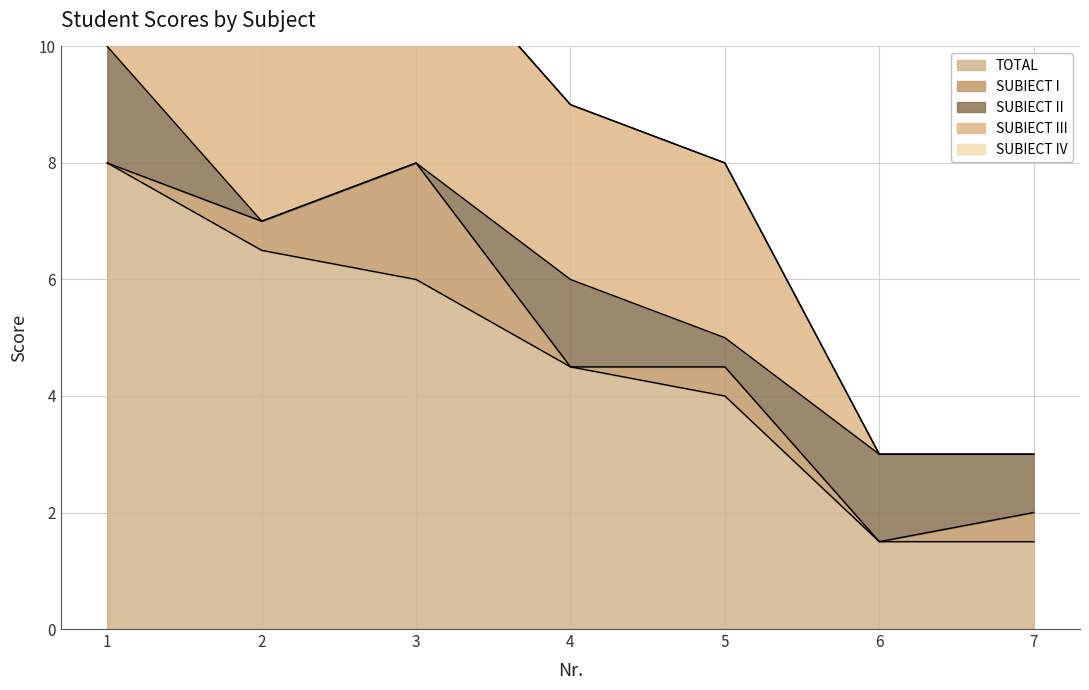

Which series changed the most between 4 and 7?

TOTAL